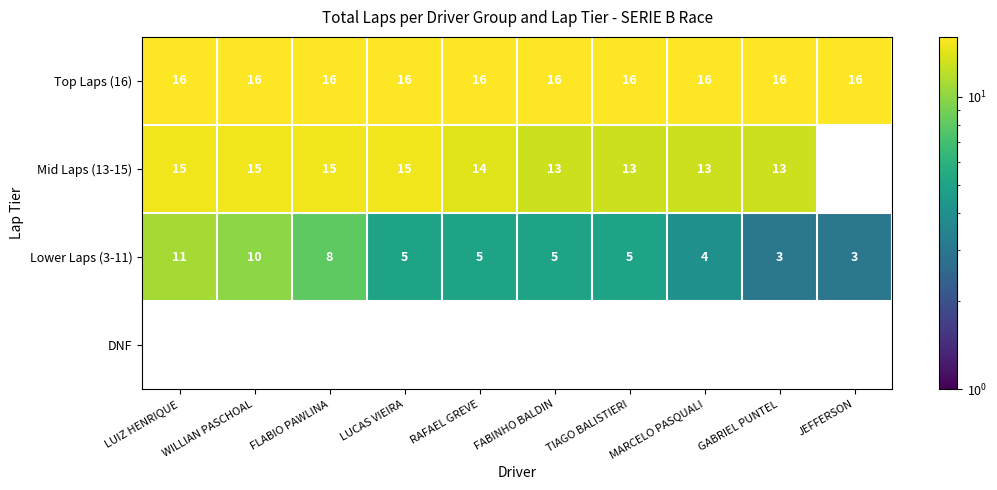

Read the Lower Laps (3-11) value at WILLIAN PASCHOAL.

10